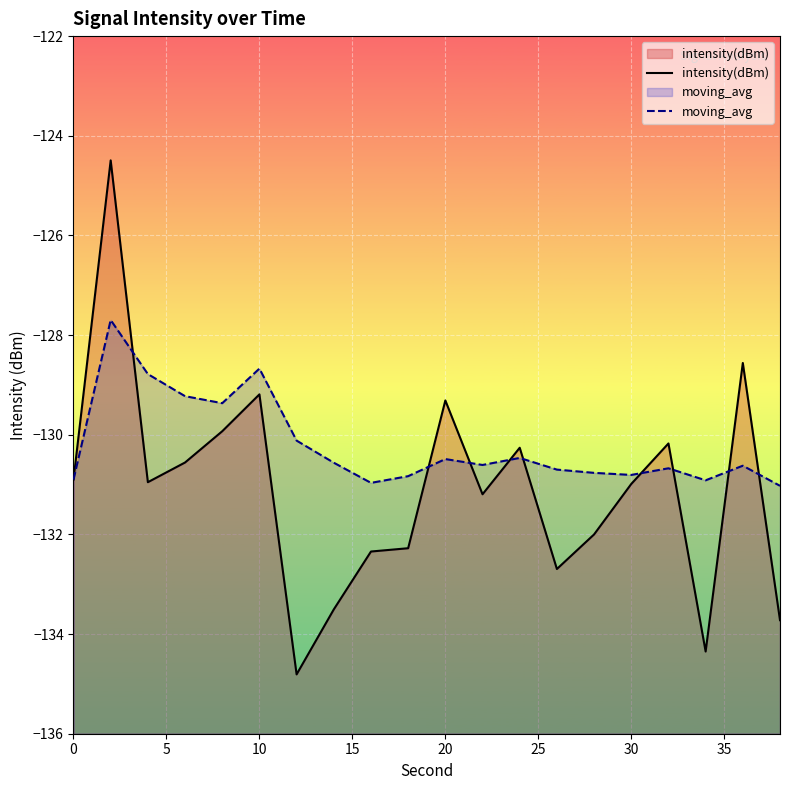

What is the average value of the moving_avg series?

-130.2